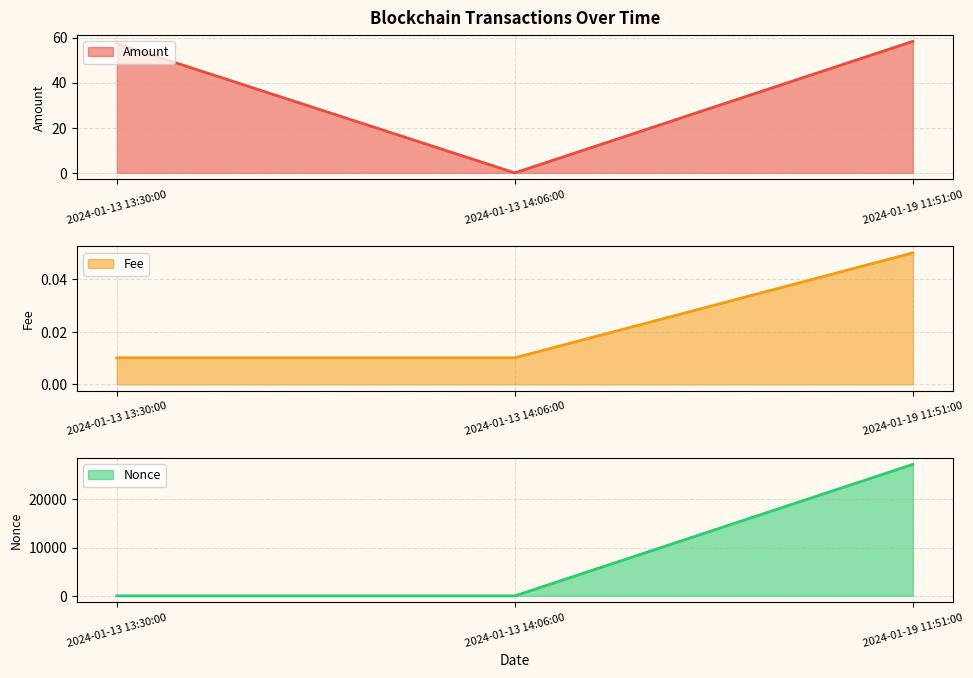

Reading left to right, extract all data points from this chart.

Amount: 2024-01-13 13:30:00=57.3	2024-01-13 14:06:00=0.0	2024-01-19 11:51:00=58.3
Fee: 2024-01-13 13:30:00=0.0	2024-01-13 14:06:00=0.0	2024-01-19 11:51:00=0.1
Nonce: 2024-01-13 13:30:00=1.0	2024-01-13 14:06:00=0.0	2024-01-19 11:51:00=27228.0